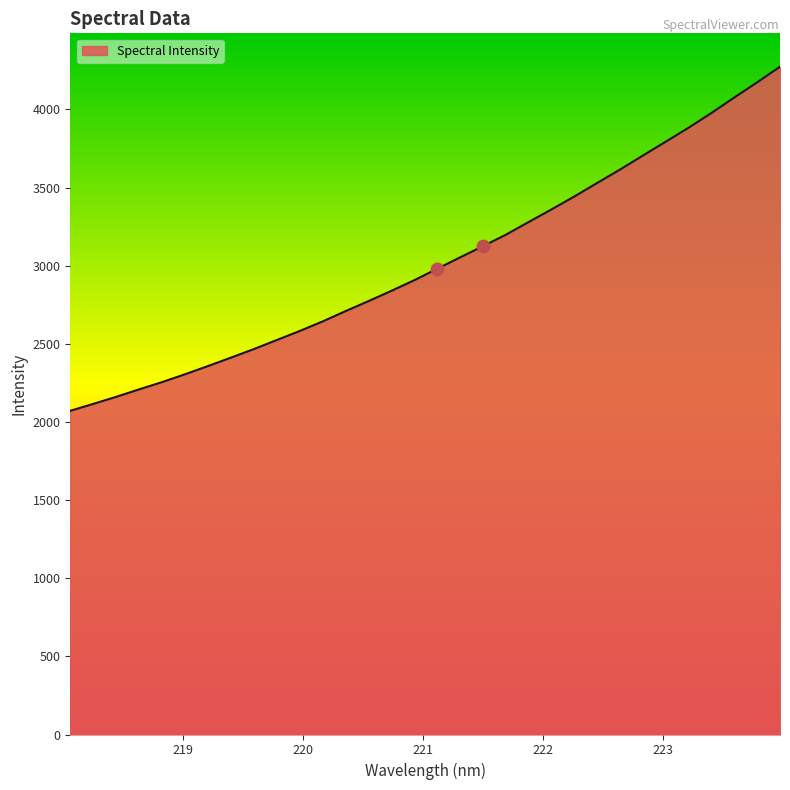

What is the difference between the maximum and minimum values?

2201.9